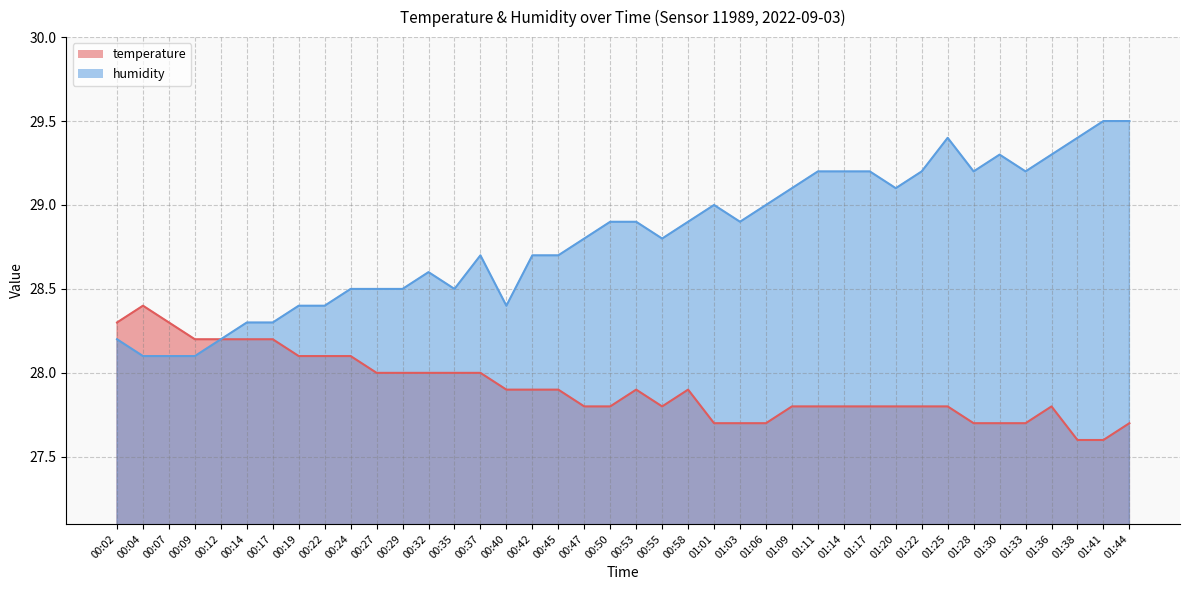

What is the difference between the maximum and minimum values in the temperature series?

0.8